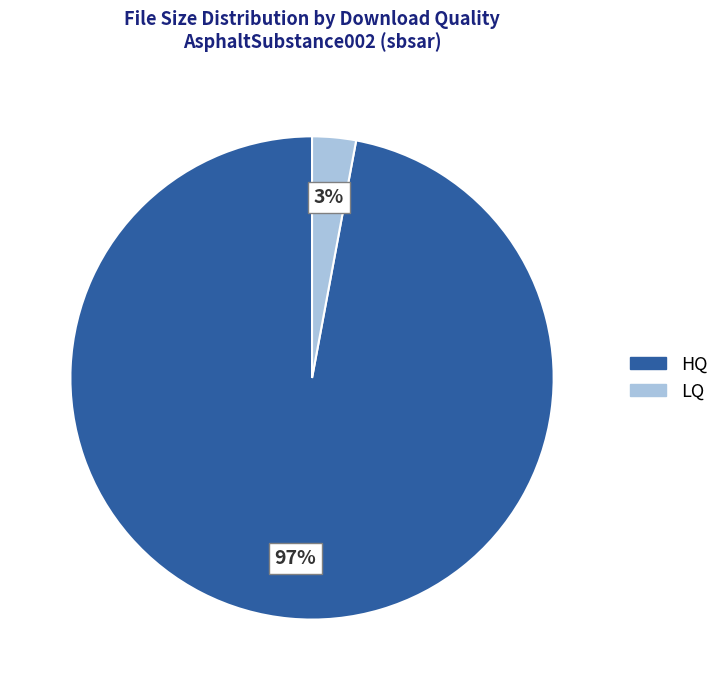

Is the sum of LQ and HQ greater than half?

Yes